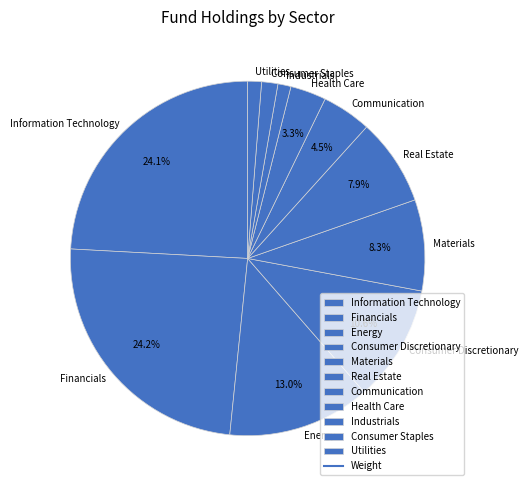

How many slices are in this pie chart?

11